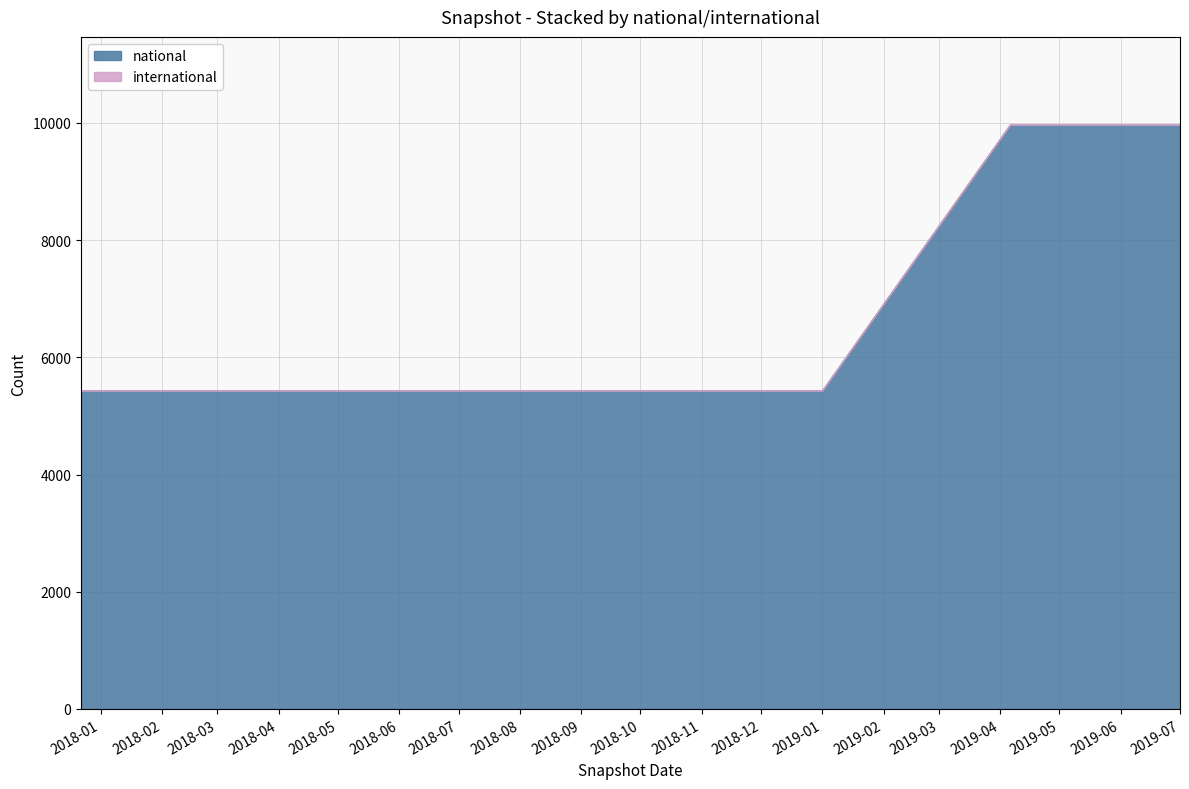

Where is international nearest to the value 0?

2017-12-22